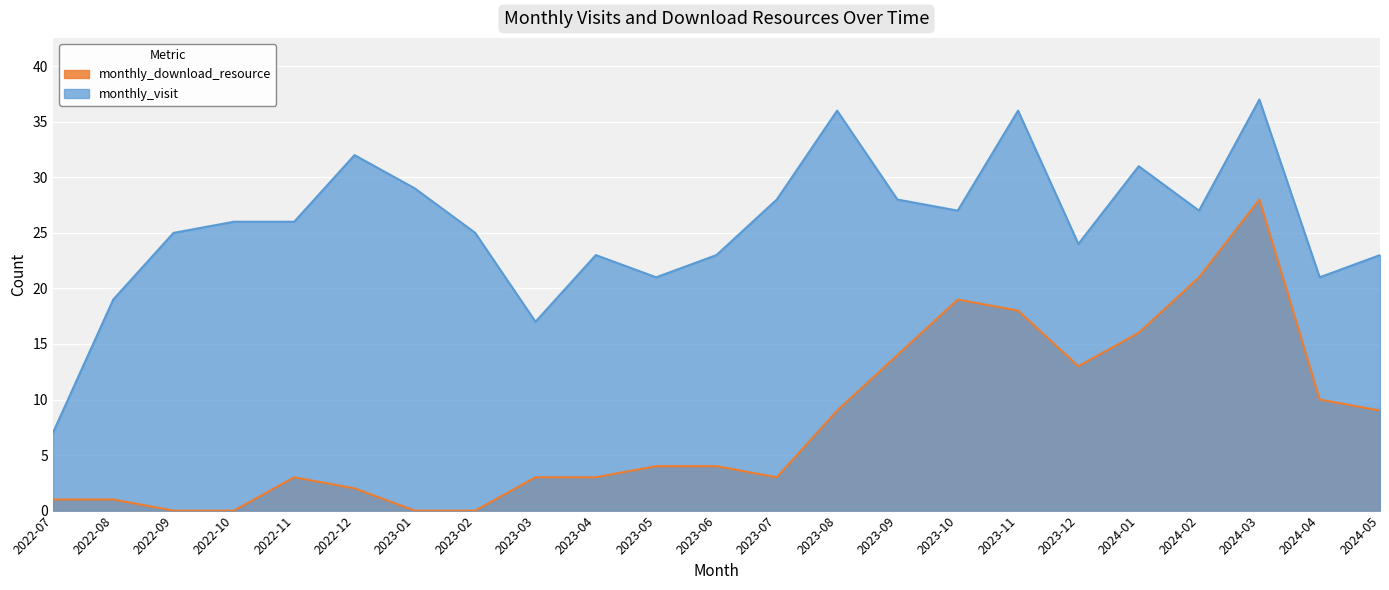

Reading left to right, list all the values displayed in this chart.

monthly_visit: 2022-07=7	2022-08=19	2022-09=25	2022-10=26	2022-11=26	2022-12=32	2023-01=29	2023-02=25	2023-03=17	2023-04=23	2023-05=21	2023-06=23	2023-07=28	2023-08=36	2023-09=28	2023-10=27	2023-11=36	2023-12=24	2024-01=31	2024-02=27	2024-03=37	2024-04=21	2024-05=23
monthly_download_resource: 2022-07=1	2022-08=1	2022-09=0	2022-10=0	2022-11=3	2022-12=2	2023-01=0	2023-02=0	2023-03=3	2023-04=3	2023-05=4	2023-06=4	2023-07=3	2023-08=9	2023-09=14	2023-10=19	2023-11=18	2023-12=13	2024-01=16	2024-02=21	2024-03=28	2024-04=10	2024-05=9